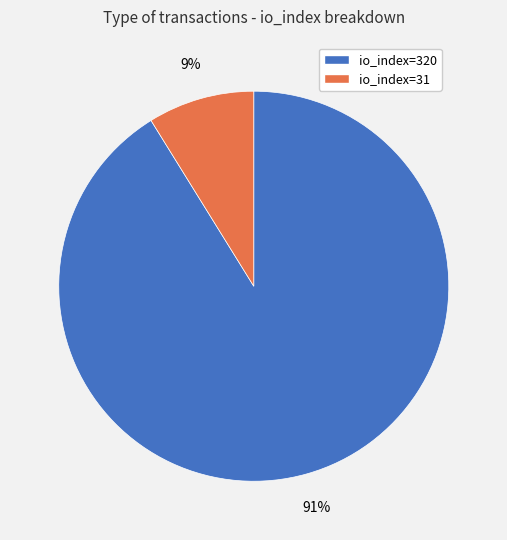

Do io_index=31 and io_index=320 together represent more than half of the pie?

Yes